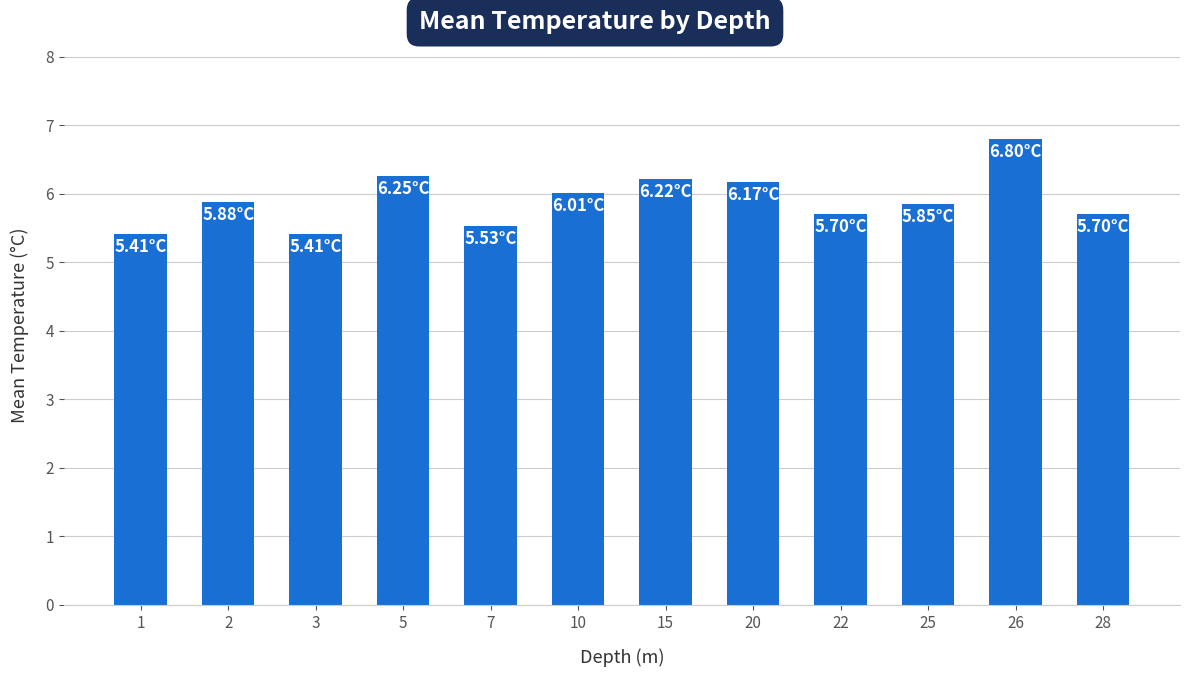

Which has a higher value, 22 or 3?

22